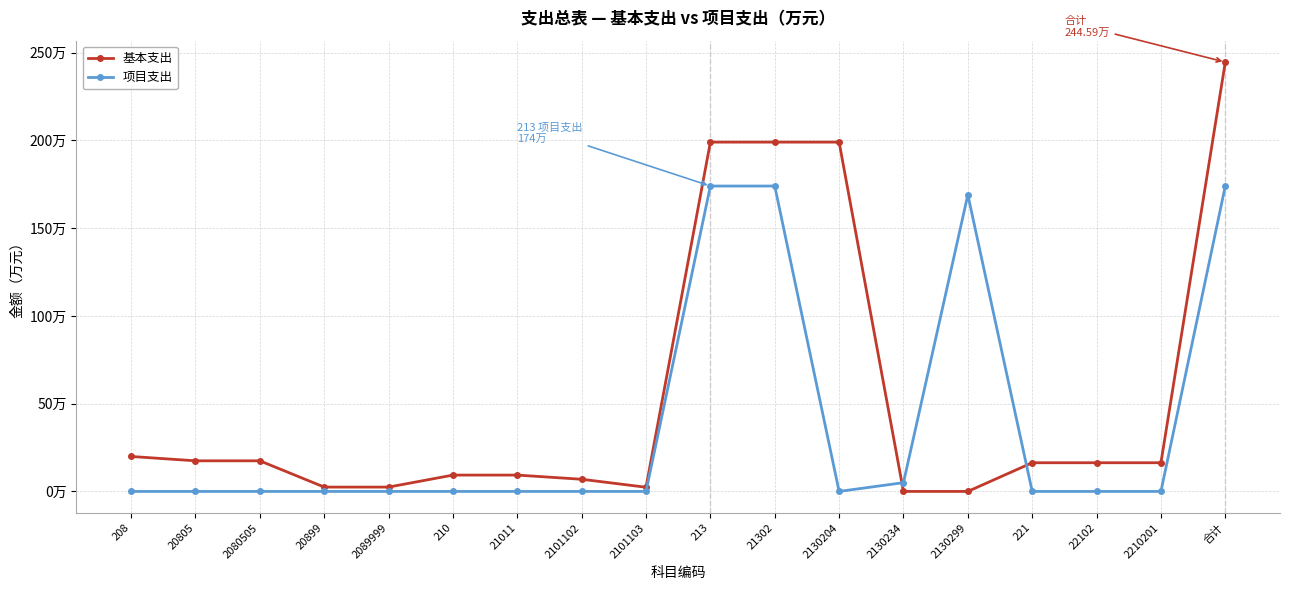

What are all the series names shown in the legend?

基本支出, 项目支出